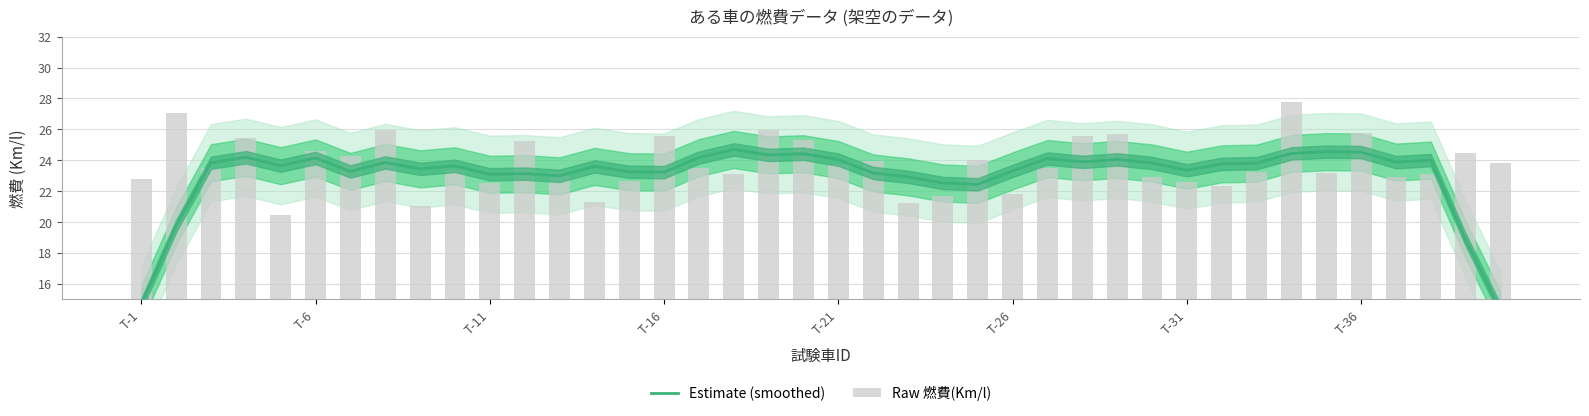

The Estimate (smoothed) series shows 36.0 at 11. True or false?

False